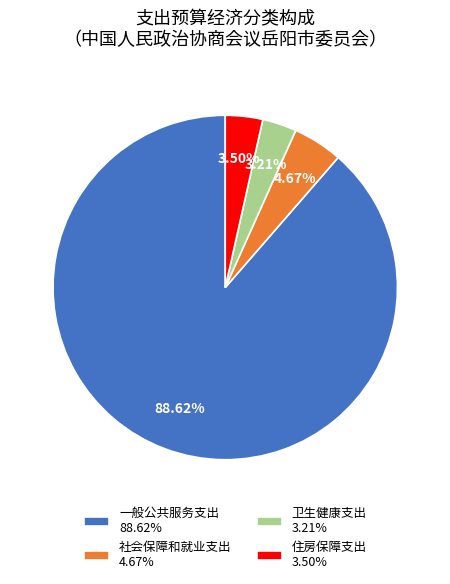

Is 卫生健康支出 3.21% the majority of the pie?

No